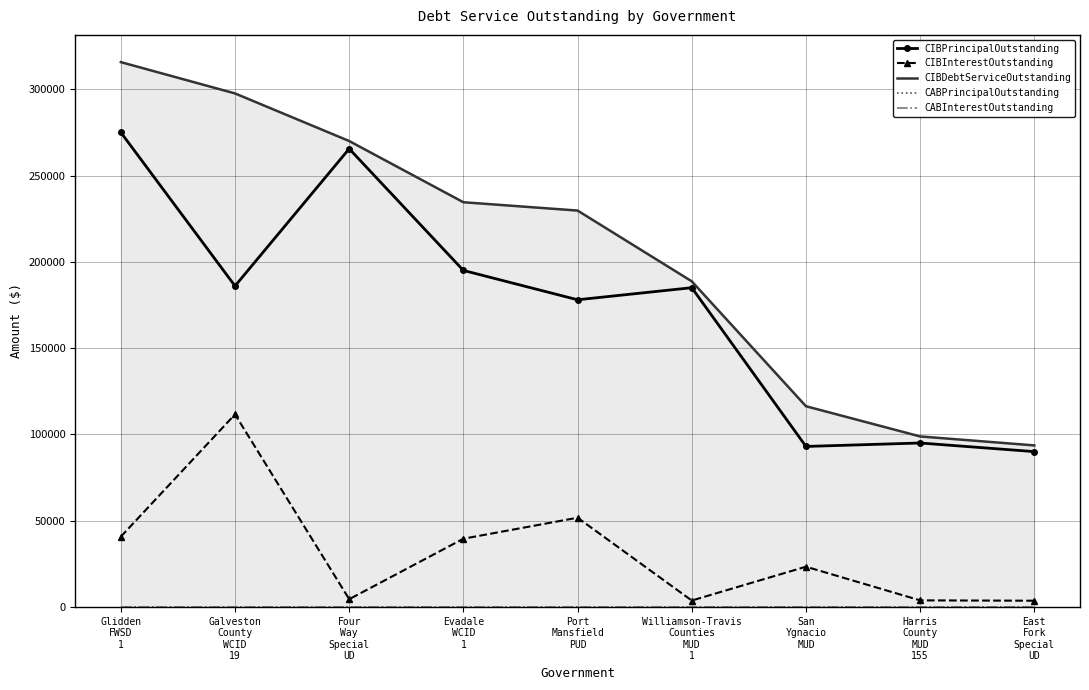

What is the label of the 2nd point from the right?

Harris
County
MUD
155